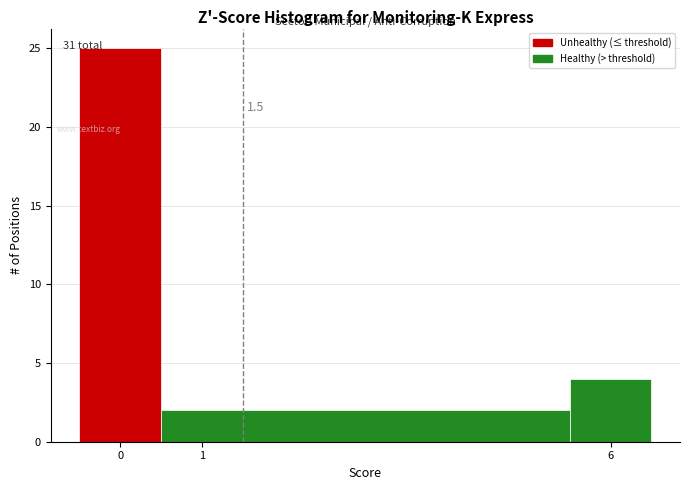

Which range on the x-axis has the tallest bar?

-0.5 to 0.5